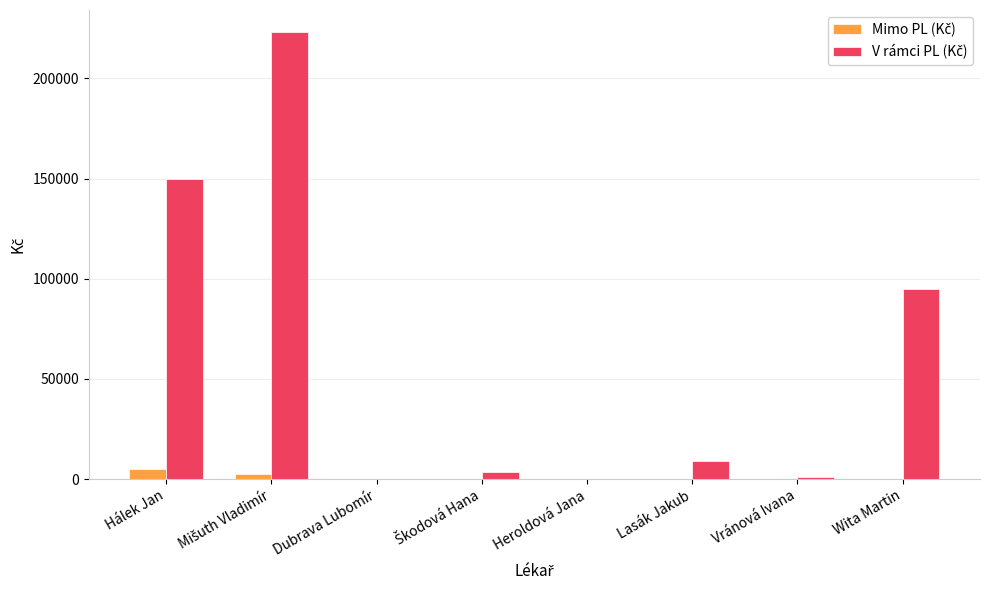

Are the bars grouped side by side (vs. stacked)?

Yes